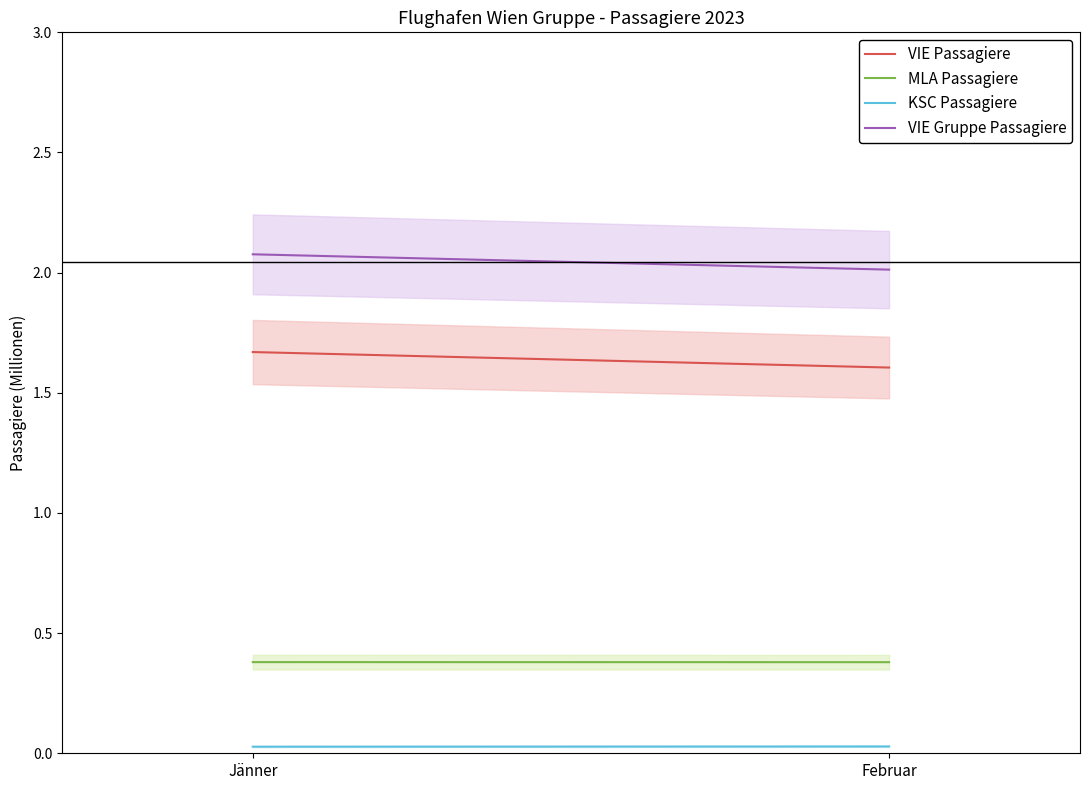

Rank the series by their average value, from highest to lowest.

VIE Gruppe Passagiere, VIE Passagiere, MLA Passagiere, KSC Passagiere